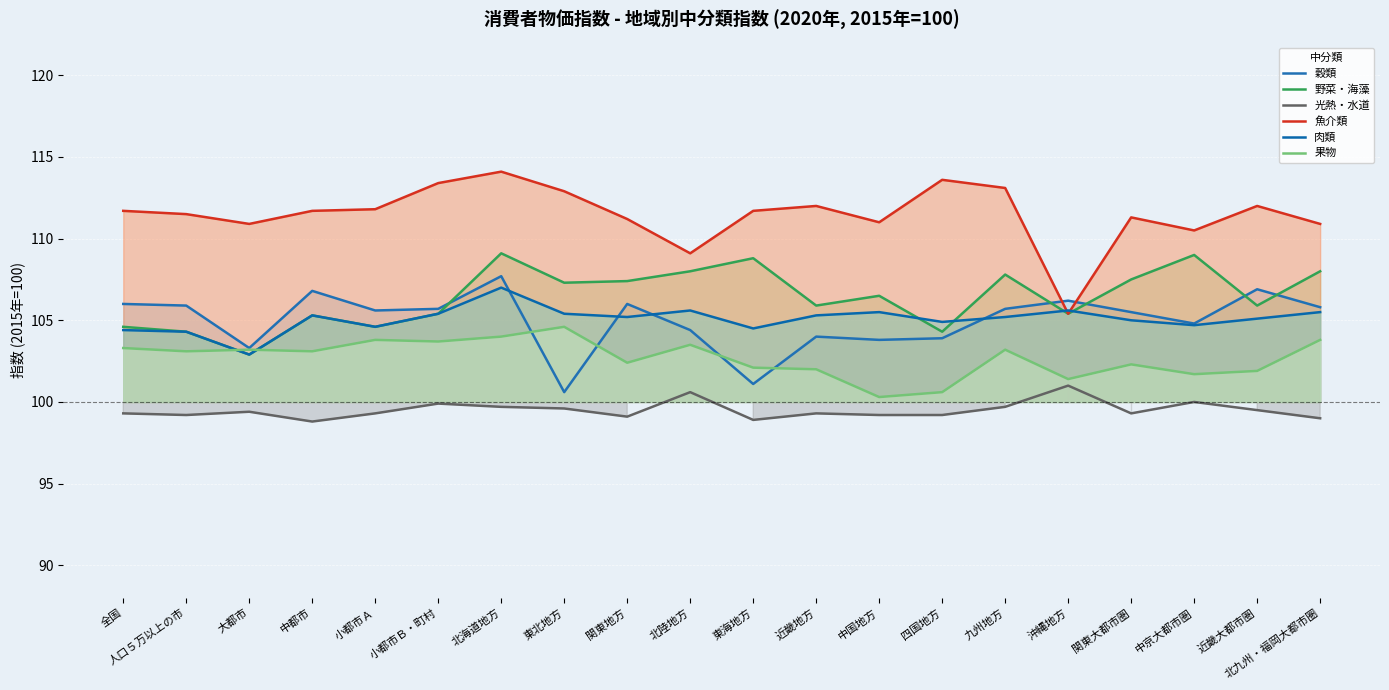

What is the label of the 18th point from the left?

中京大都市圏